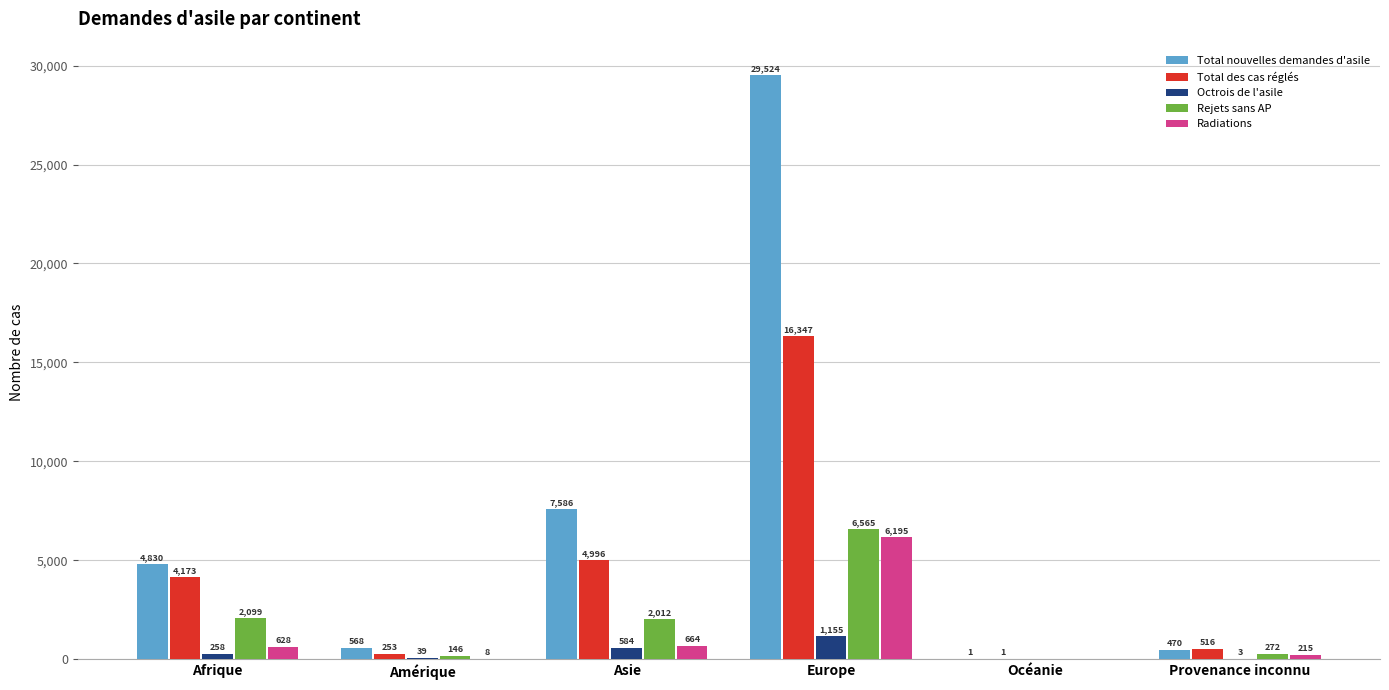

Is it true that Total des cas réglés equals 1962 at Asie?

False